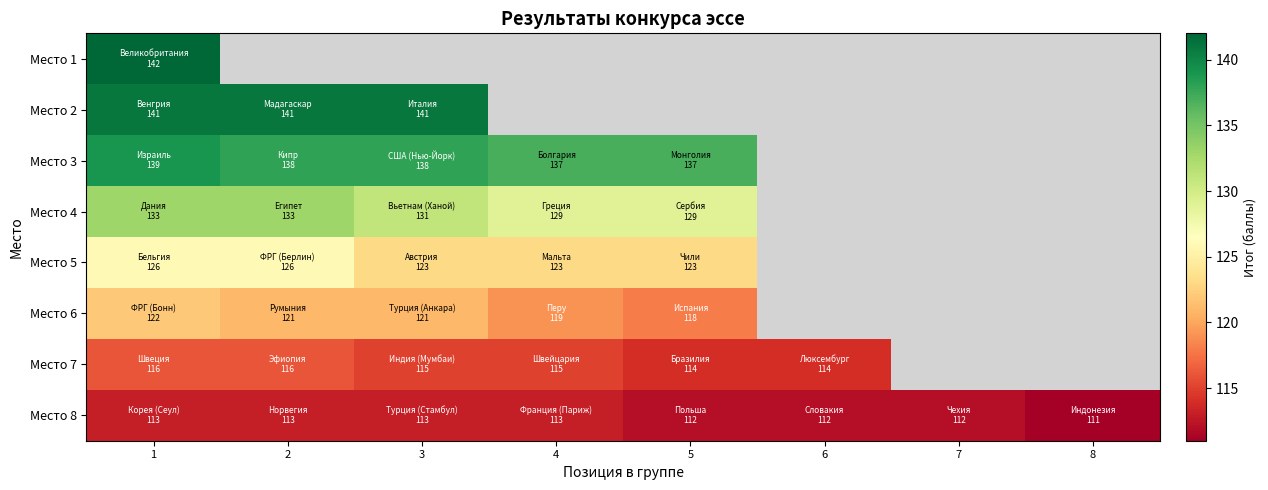

How many data points does each series have?

8